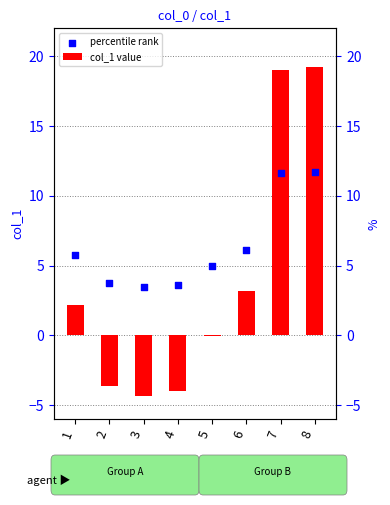

What are all the series names shown in the legend?

col_1 value, percentile rank